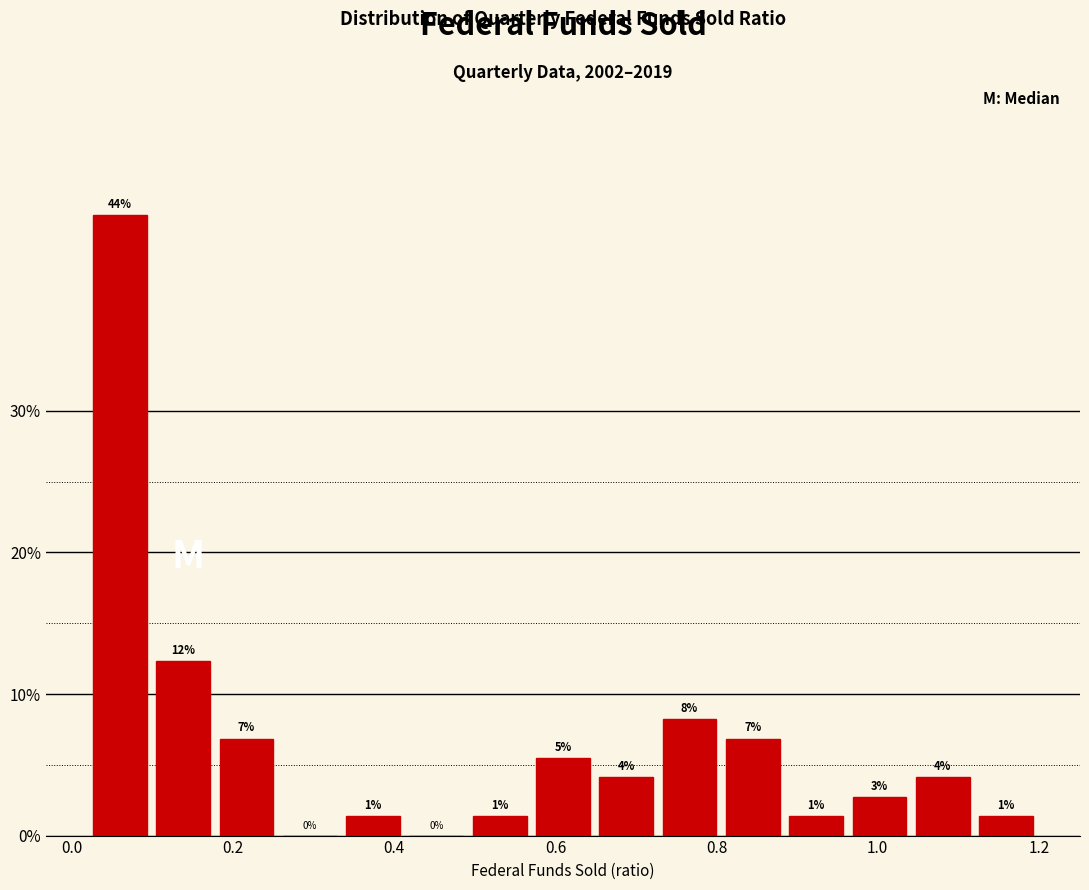

Around what value on the x-axis is the tallest bar? Give the approximate position of its centre, as read against the axis.

0.06